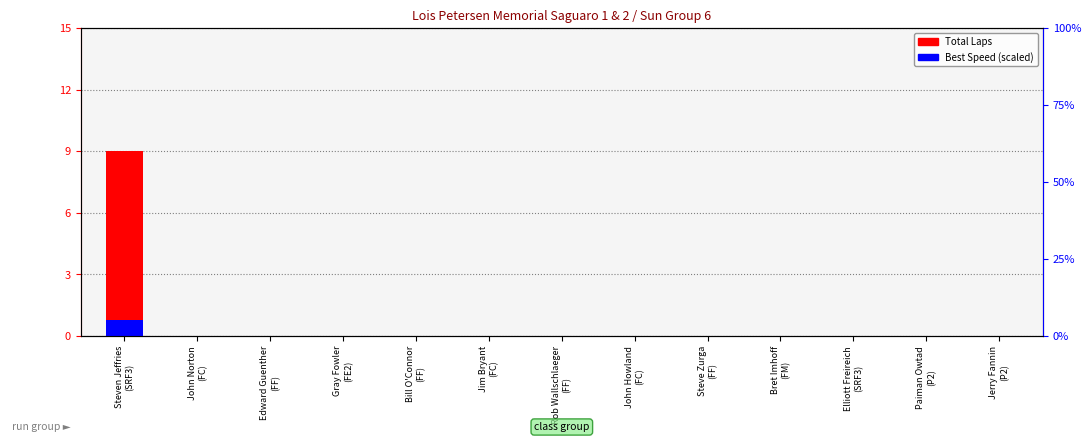

What is the greatest value displayed?

9.0